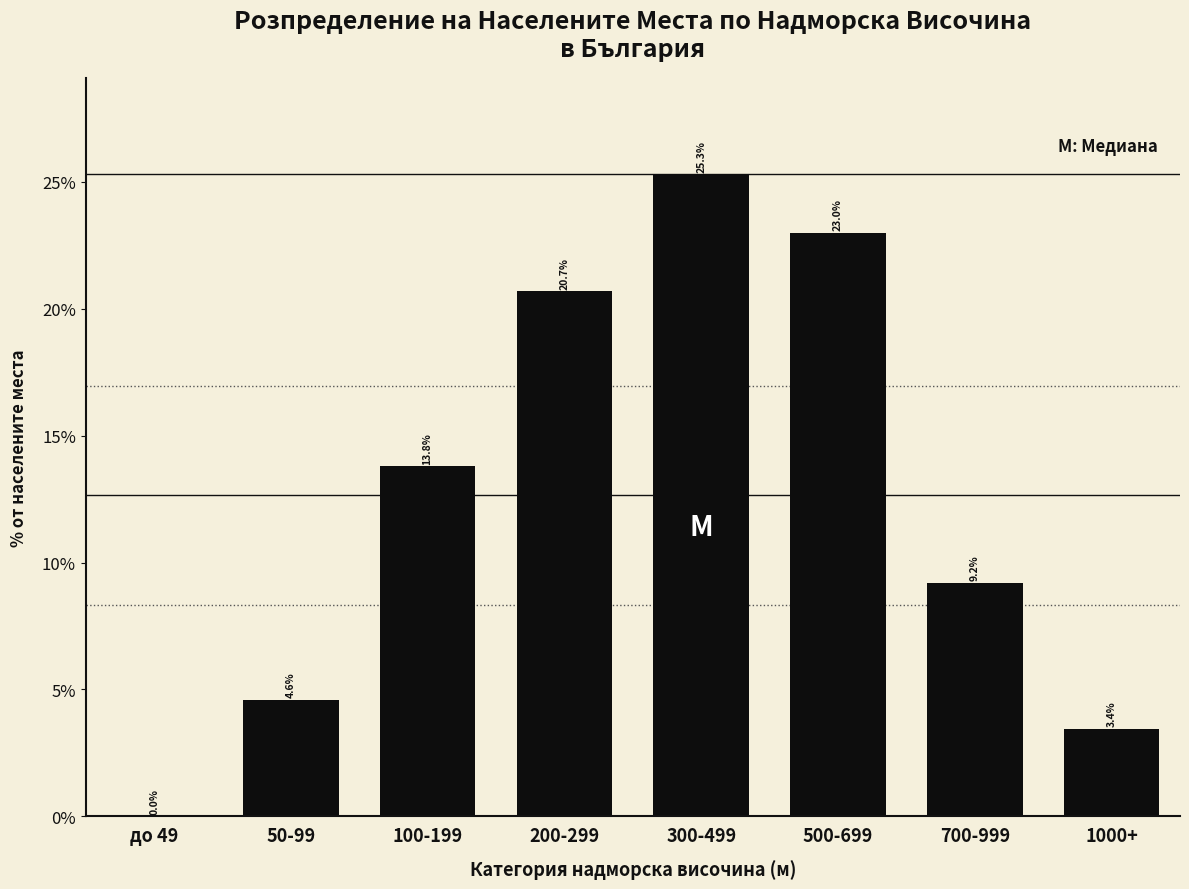

Are the bars horizontal?

No